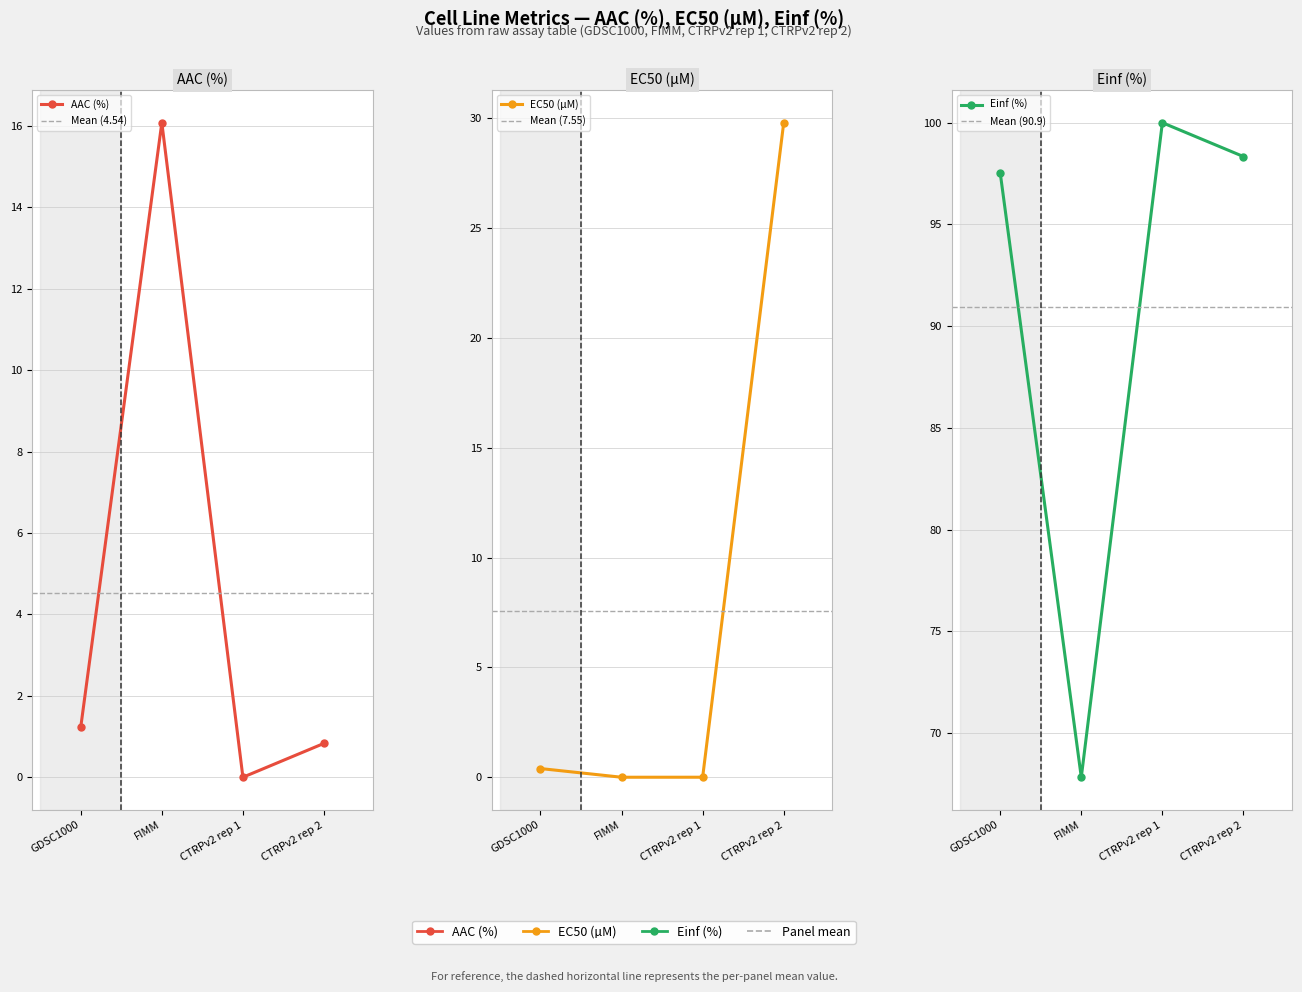

How many lines are shown in the chart?

3